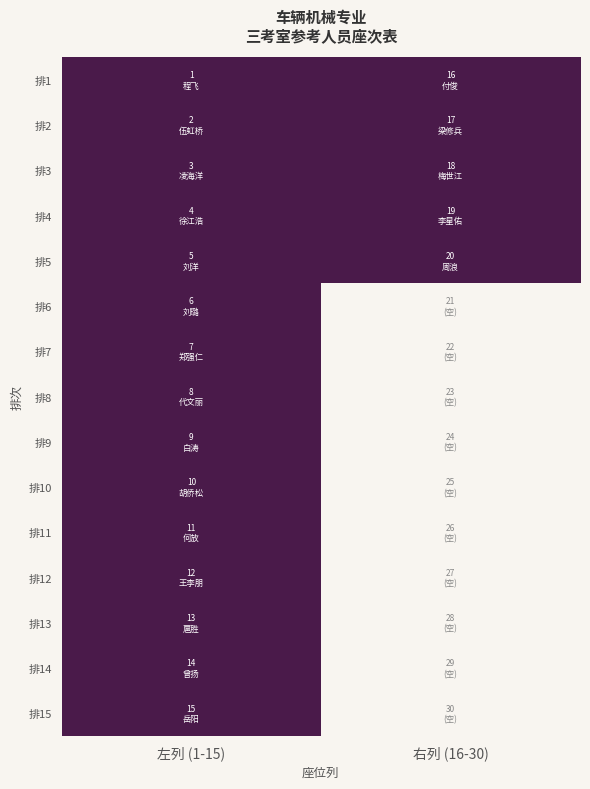

How many data points does each series have?

2